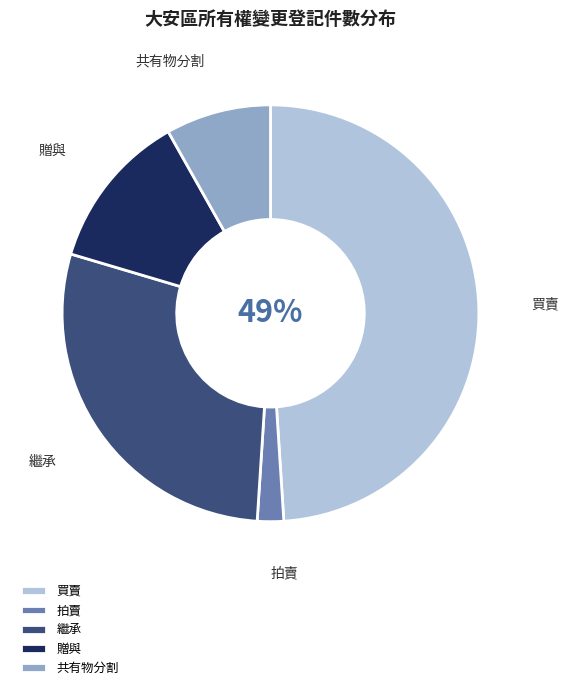

Count the number of slices in the pie.

5